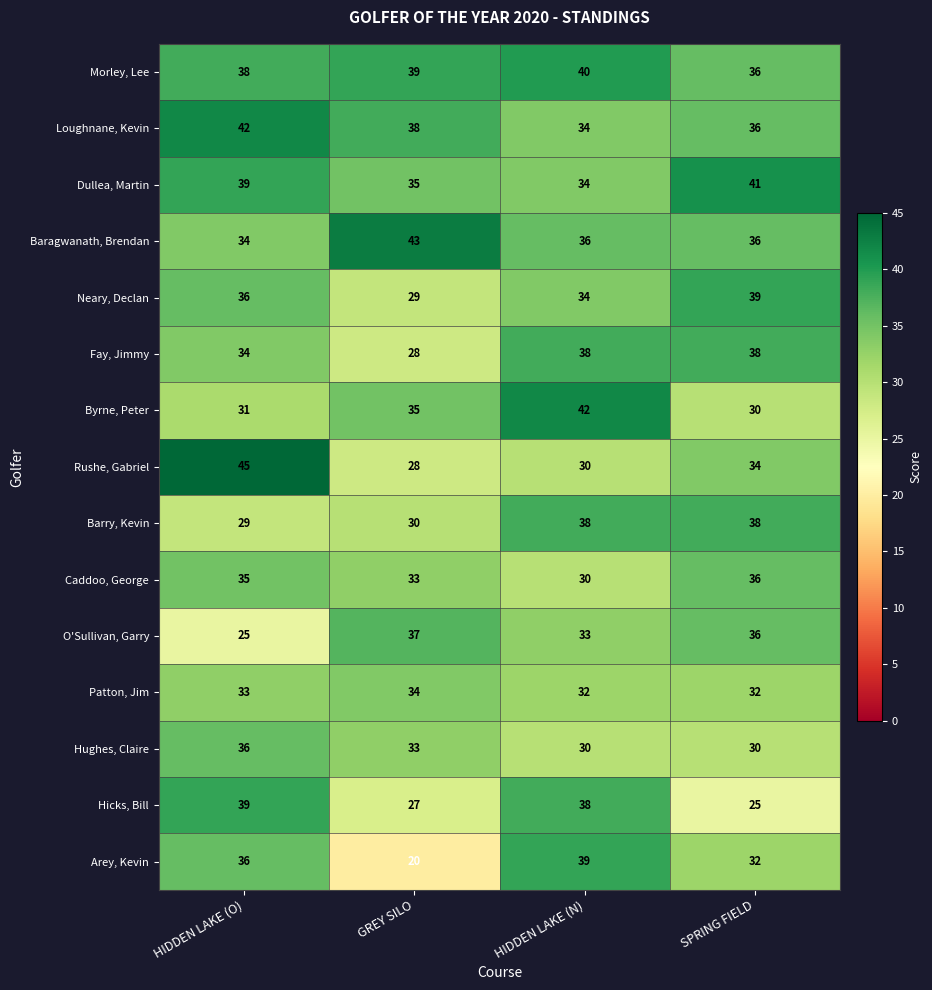

Rank the categories by Neary, Declan value from highest to lowest.

SPRING FIELD, HIDDEN LAKE (O), HIDDEN LAKE (N), GREY SILO